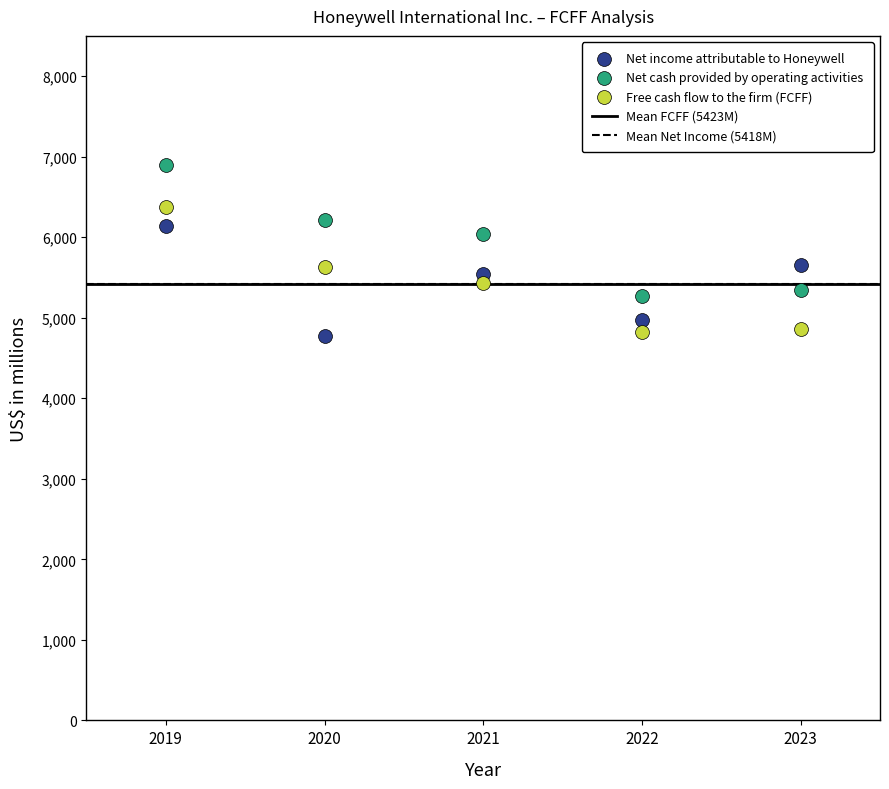

What is the X range (max minus min) for the scatter plot?

4